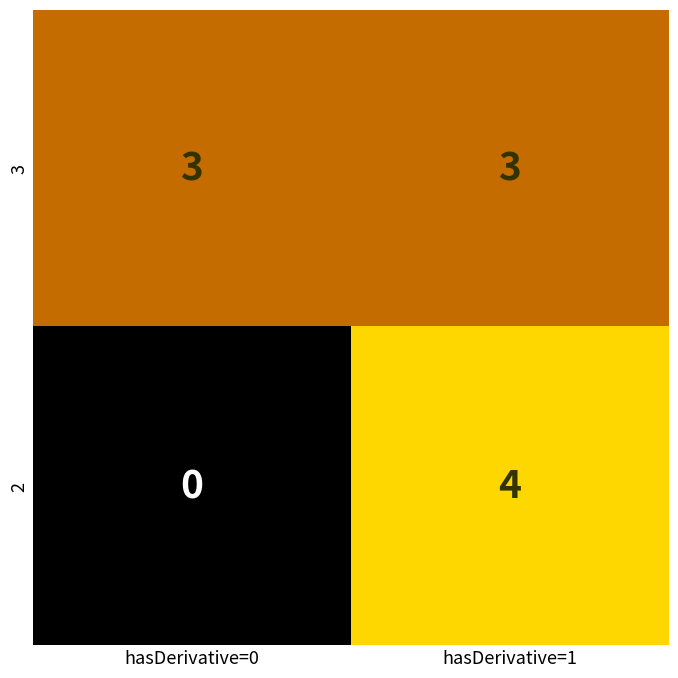

What is the sum of the 3 values at hasDerivative=1 and hasDerivative=0?

6